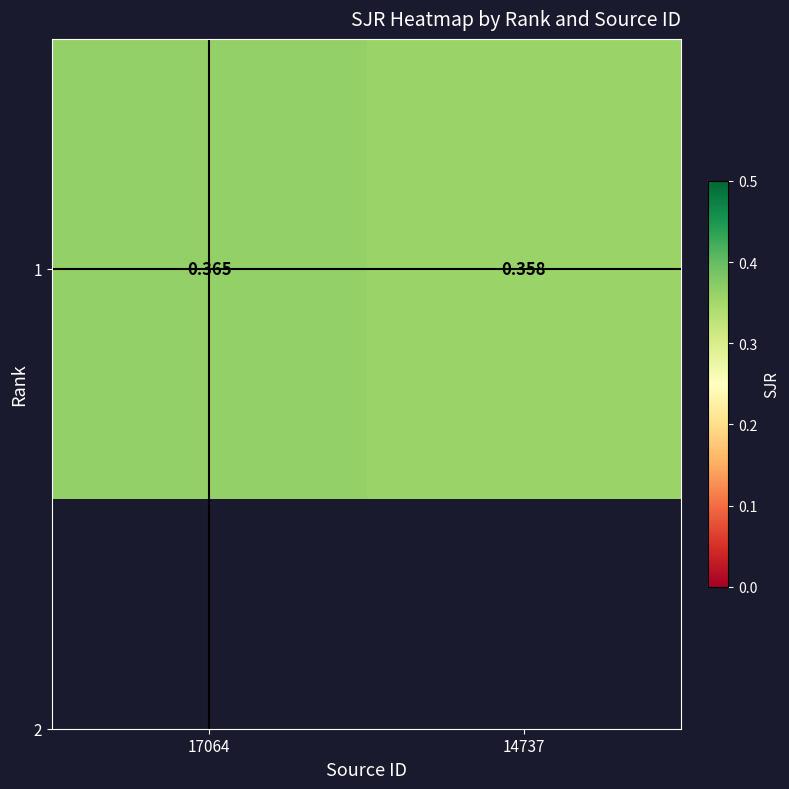

What is the maximum value shown in the chart?

0.4